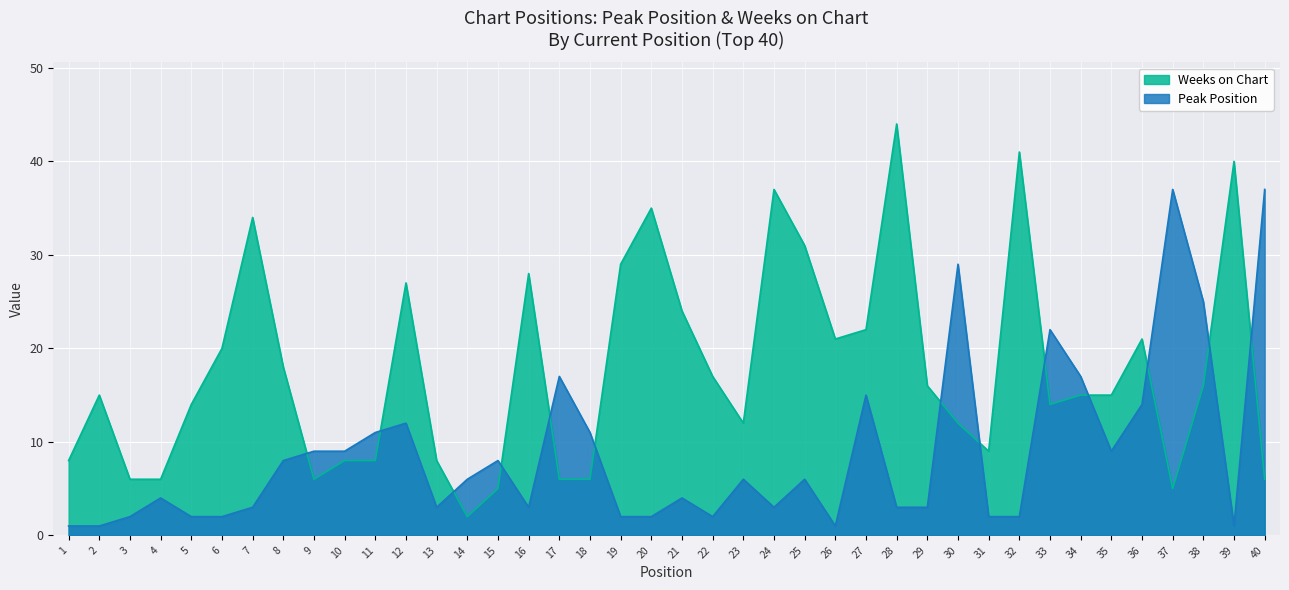

What are all the series names shown in the legend?

Weeks on Chart, Peak Position